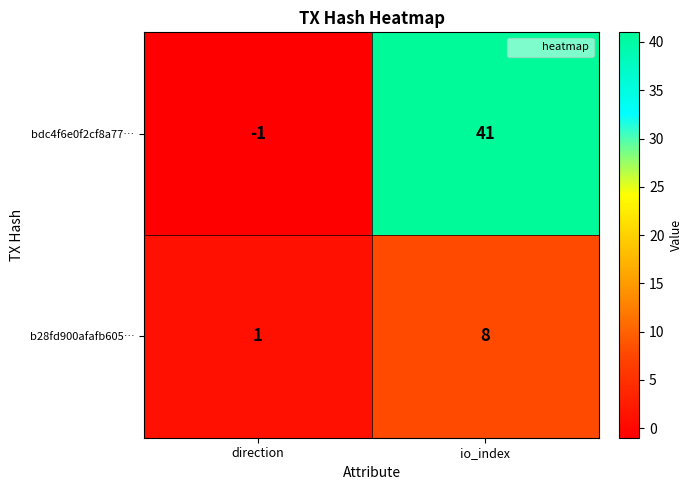

The bdc4f6e0f2cf8a77… series shows 41 at io_index. True or false?

True